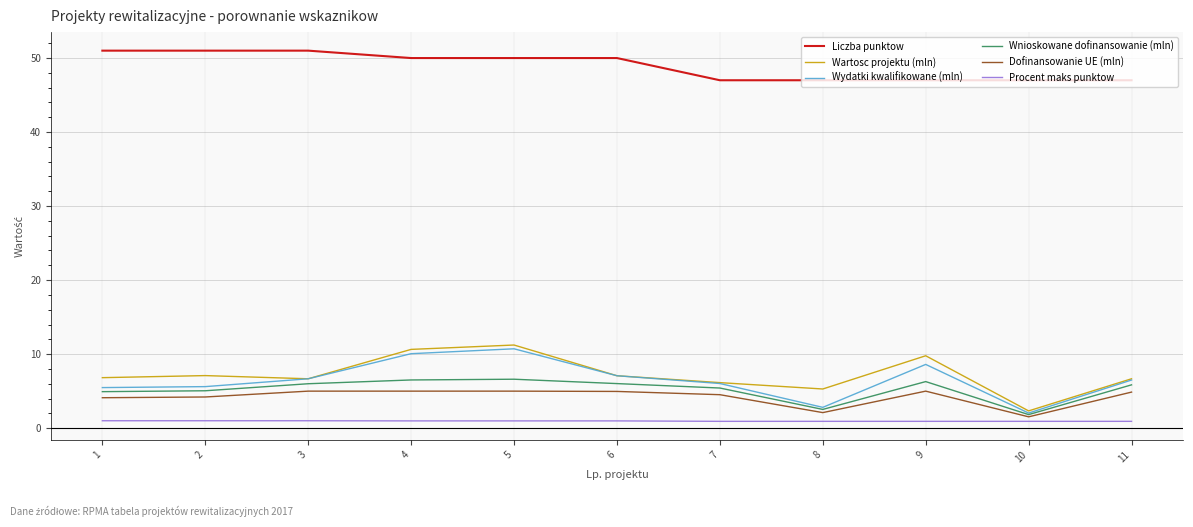

What is the minimum value for Dofinansowanie UE (mln)?

1.5